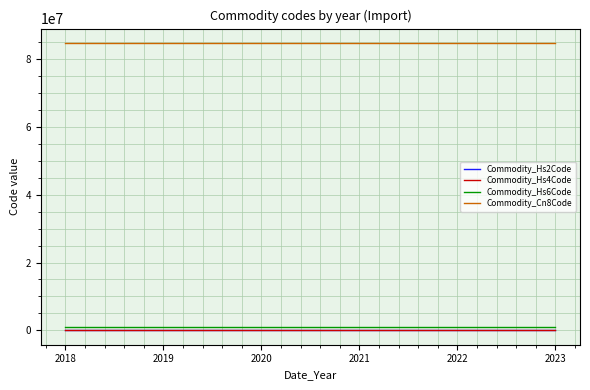

True or false: Commodity_Cn8Code has a value of 113486790 at 2019.

False